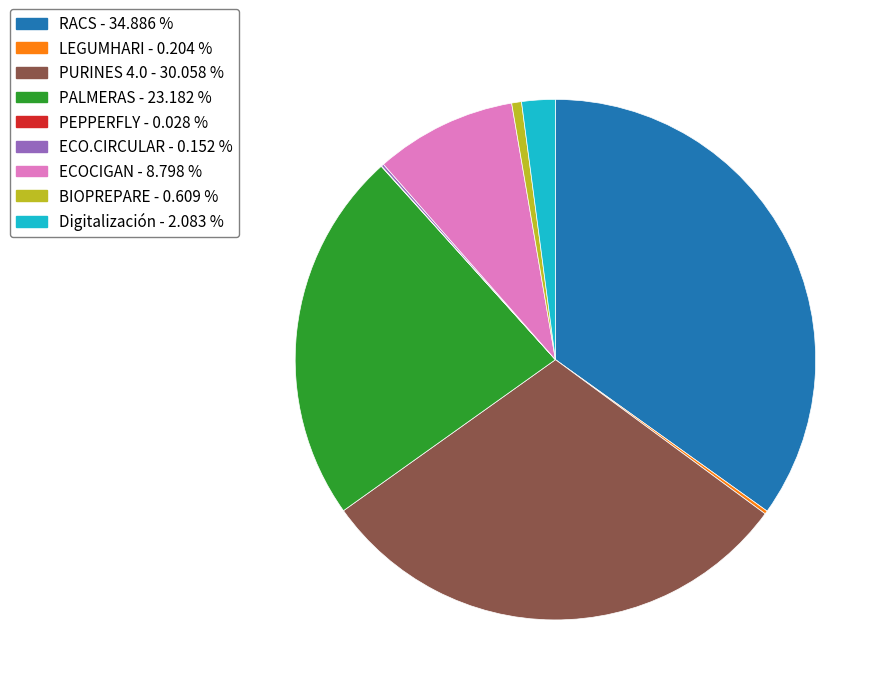

Is it true that RACS is 35% of the pie?

True